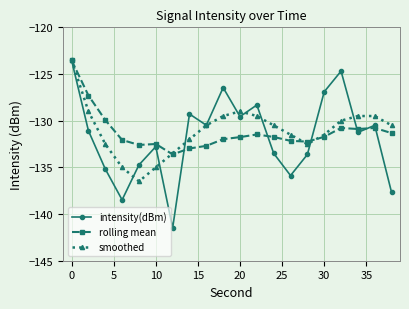

Rank the series by their average value, from lowest to highest.

intensity(dBm), rolling mean, smoothed